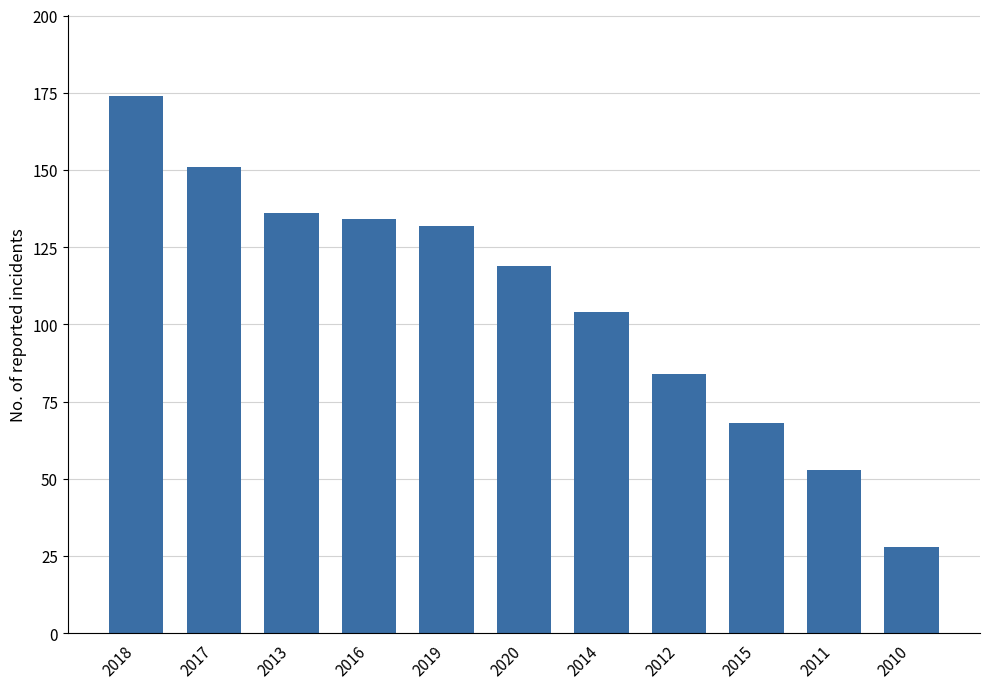

What is the minimum value shown in the chart?

28